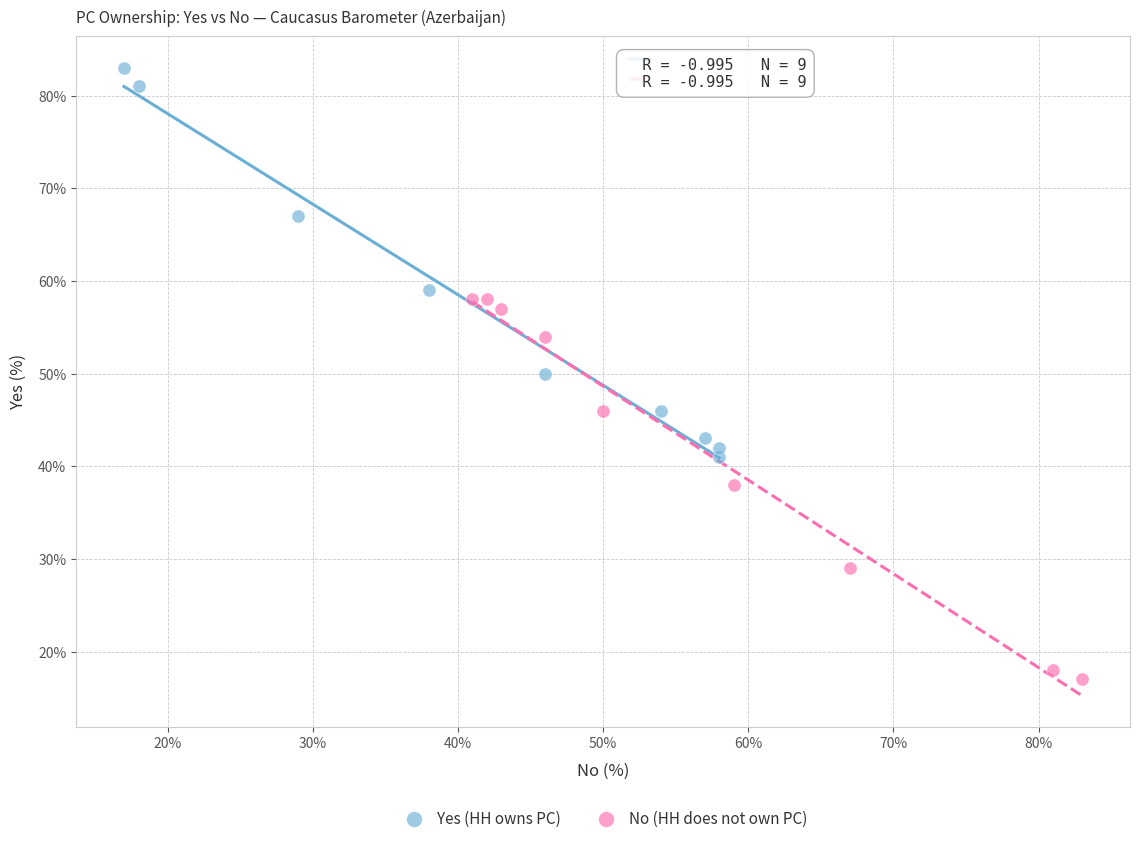

Which series contains the lowest Y value?

No (HH does not own PC)